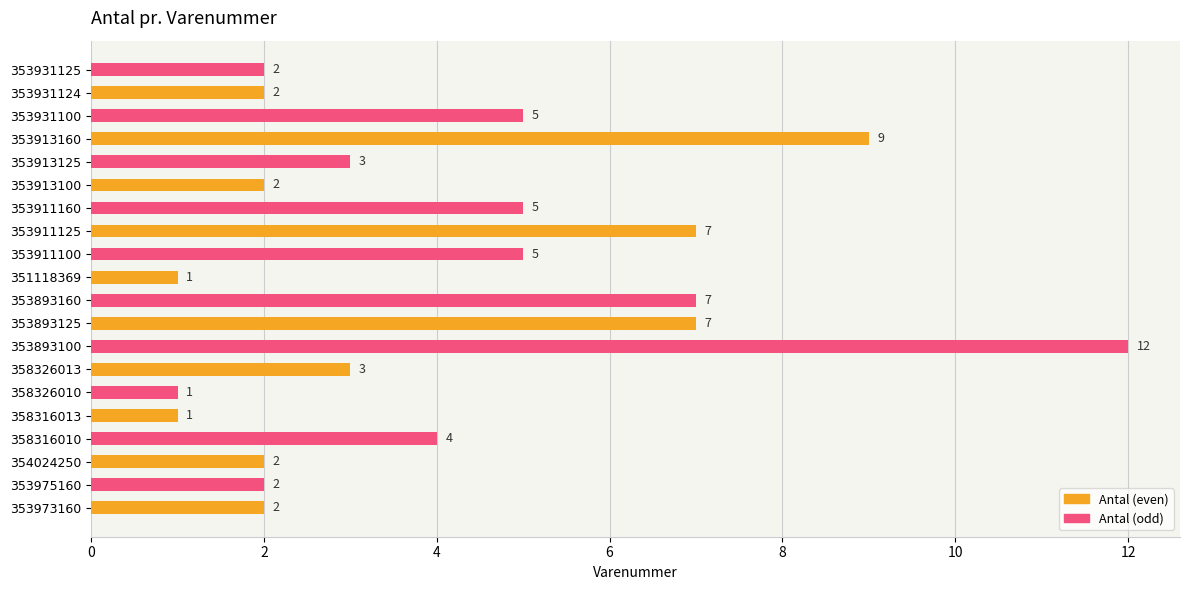

Reading bottom to top, extract all data points from this chart.

2	2	2	4	1	1	3	12	7	7	1	5	7	5	2	3	9	5	2	2